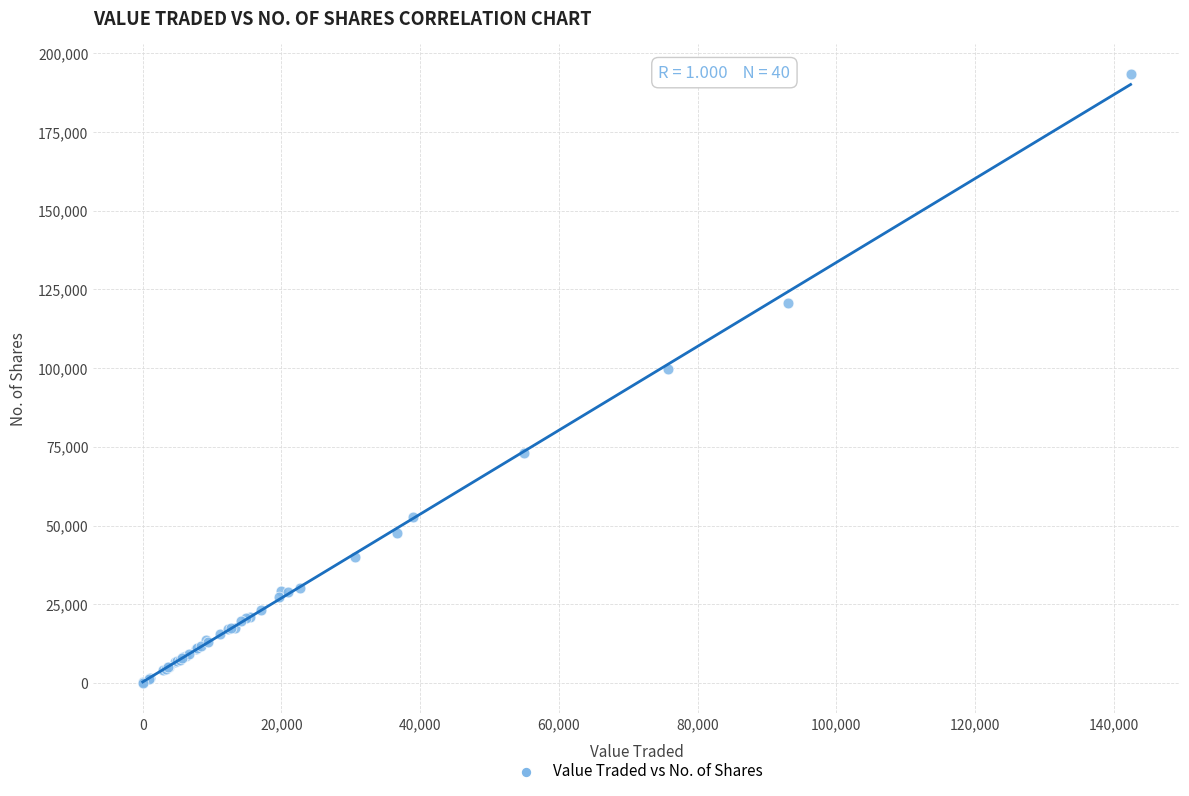

What Y value in the scatter plot is closest to 96642?

99632